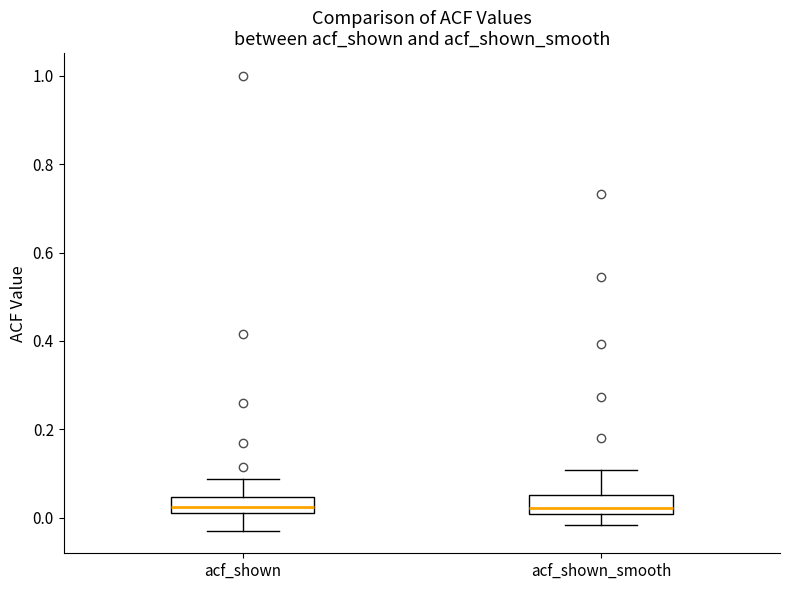

Reading left to right, read every box against the y-axis: the position of its median line, the range the box covers, and the ends of its whiskers. The values are not printed on the chart, so give them approximately, as read against the axis.

acf_shown: median 0.02 (inside the box), box 0.02 to 0.04, whiskers -0.02 to 0.08
acf_shown_smooth: median 0.02, box 0.00 to 0.06, whiskers -0.02 to 0.10